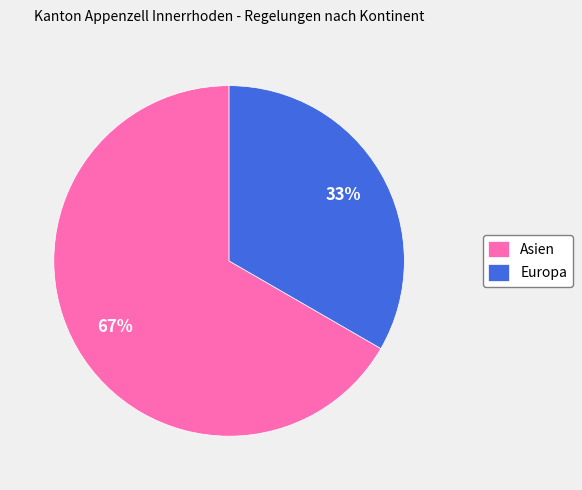

True or false: Asien accounts for 61% of the total.

False